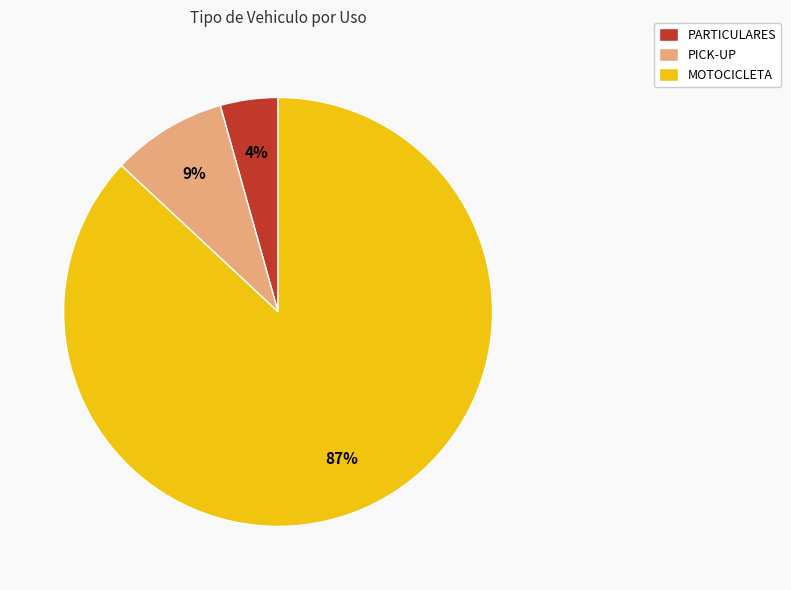

Is it true that MOTOCICLETA is 87% of the pie?

True